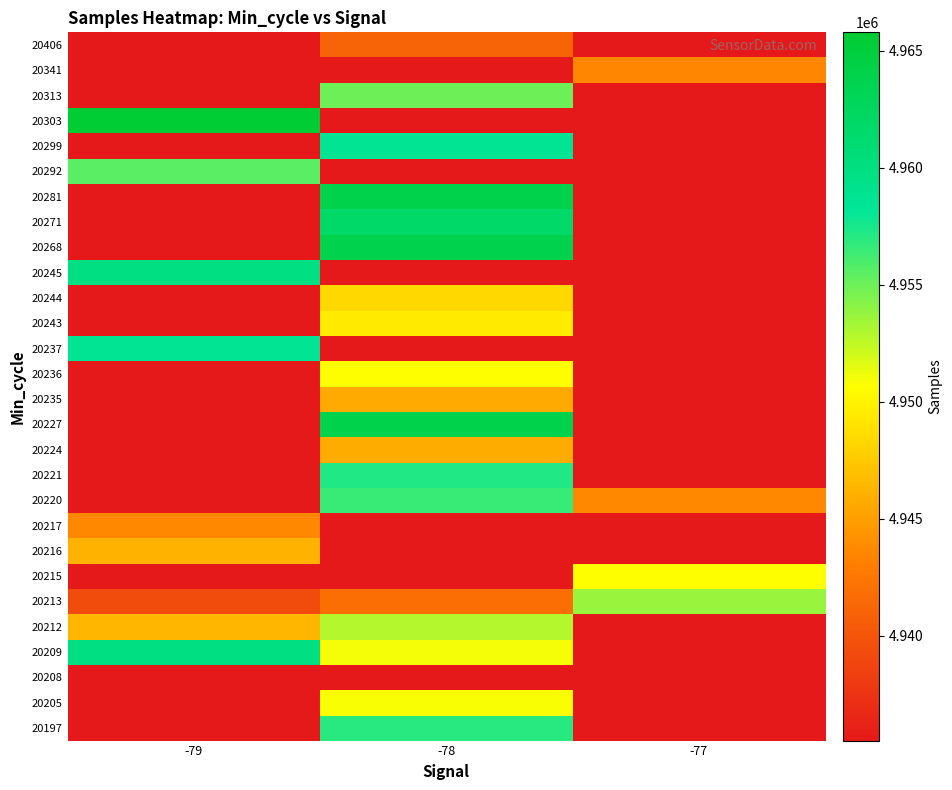

At how many categories does at least one series exceed 4953015?

3